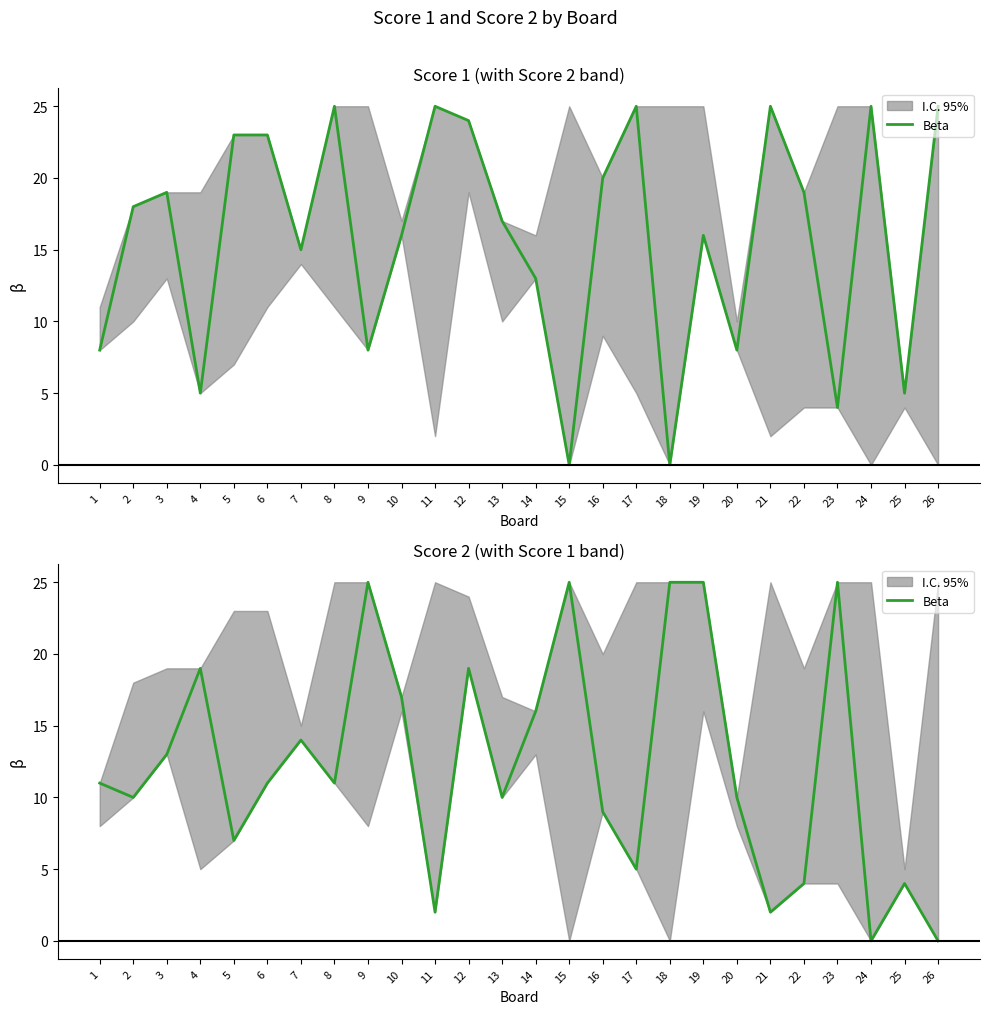

Which label corresponds to the largest value in the chart?

9